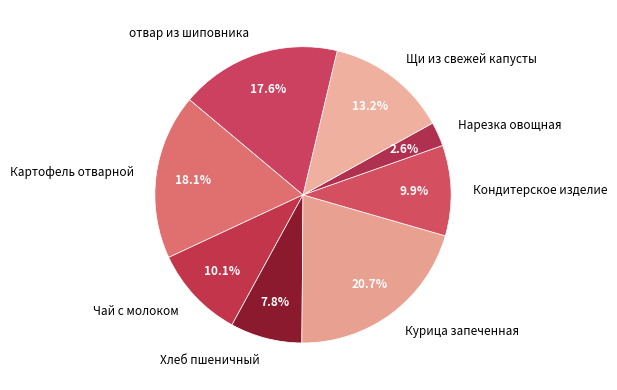

Count the number of slices in the pie.

8